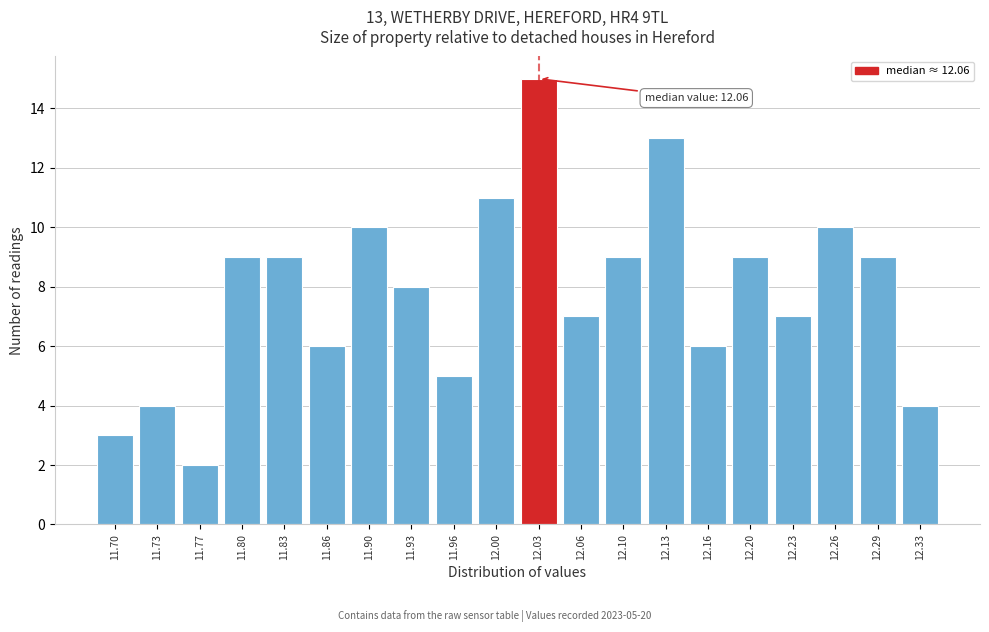

Reading left to right, list all the values displayed in this chart.

11.70=3	11.73=4	11.77=2	11.80=9	11.83=9	11.86=6	11.90=10	11.93=8	11.96=5	12.00=11	12.03=15	12.06=7	12.10=9	12.13=13	12.16=6	12.20=9	12.23=7	12.26=10	12.29=9	12.33=4